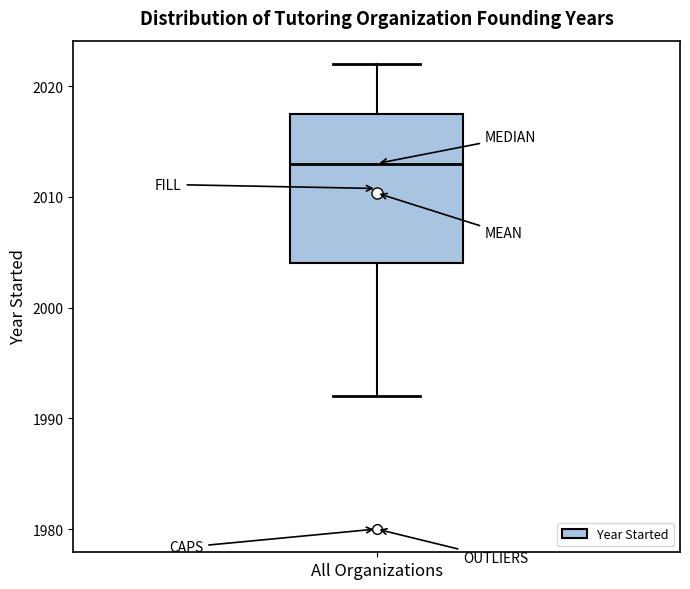

Where does the lower whisker of the box for All Organizations end on the y-axis? The values are not printed on the chart, so give them approximately, as read against the axis.

1992